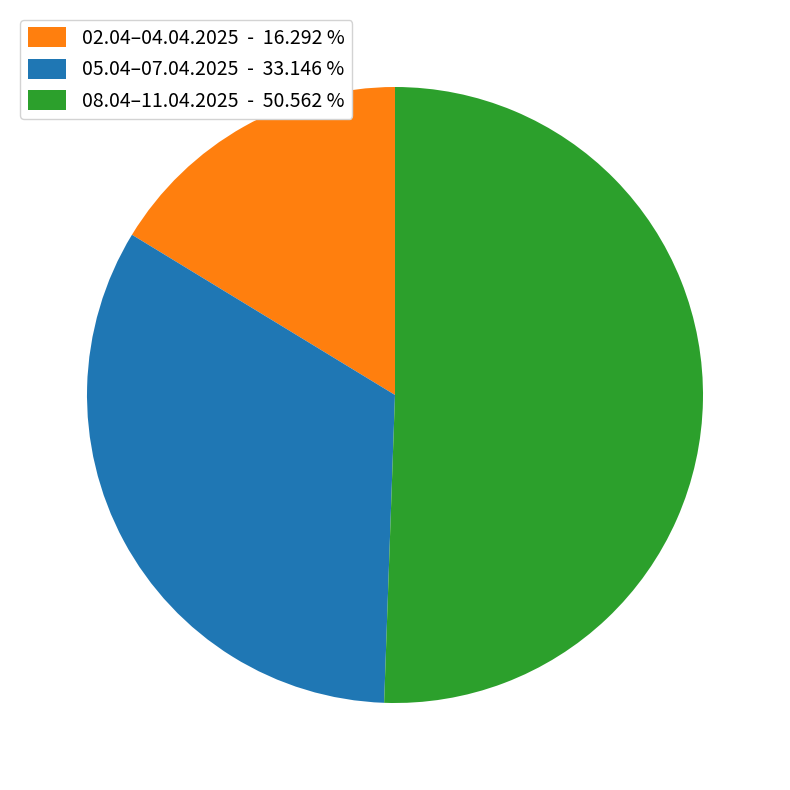

What is the largest slice in the pie chart?

08.04–11.04.2025 - 50.562 %